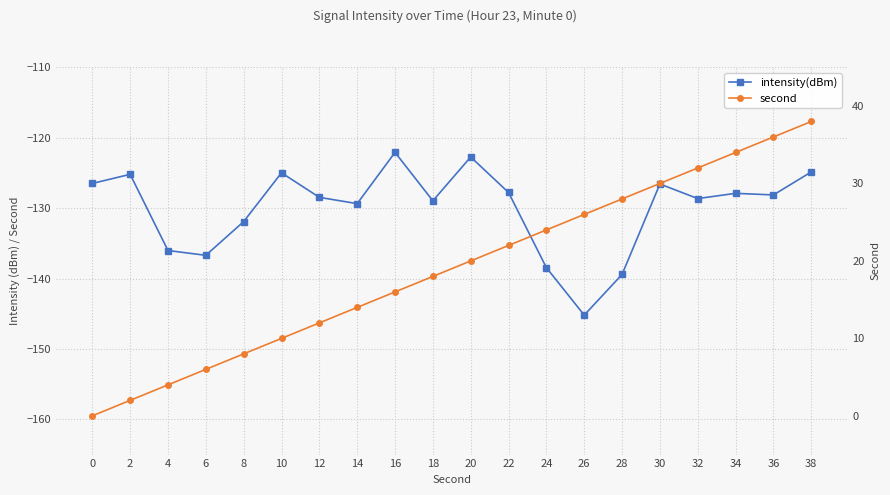

Reading left to right, extract all data points from this chart.

intensity(dBm): -126.5	-125.2	-136.0	-136.7	-131.9	-125.0	-128.5	-129.4	-122.1	-129.0	-122.7	-127.8	-138.5	-145.2	-139.4	-126.6	-128.6	-127.9	-128.1	-124.9
second: 0.0	2.0	4.0	6.0	8.0	10.0	12.0	14.0	16.0	18.0	20.0	22.0	24.0	26.0	28.0	30.0	32.0	34.0	36.0	38.0